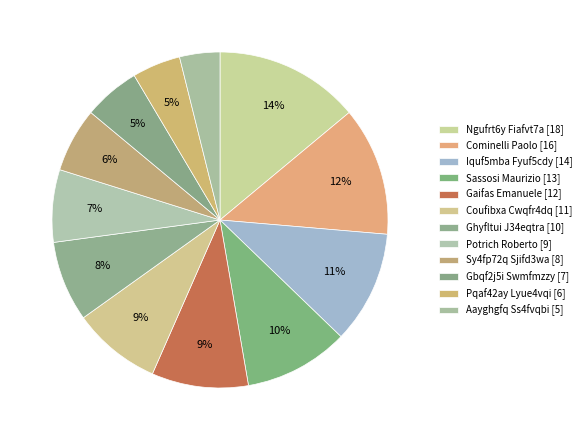

What is the largest slice in the pie chart?

Ngufrt6y Fiafvt7a